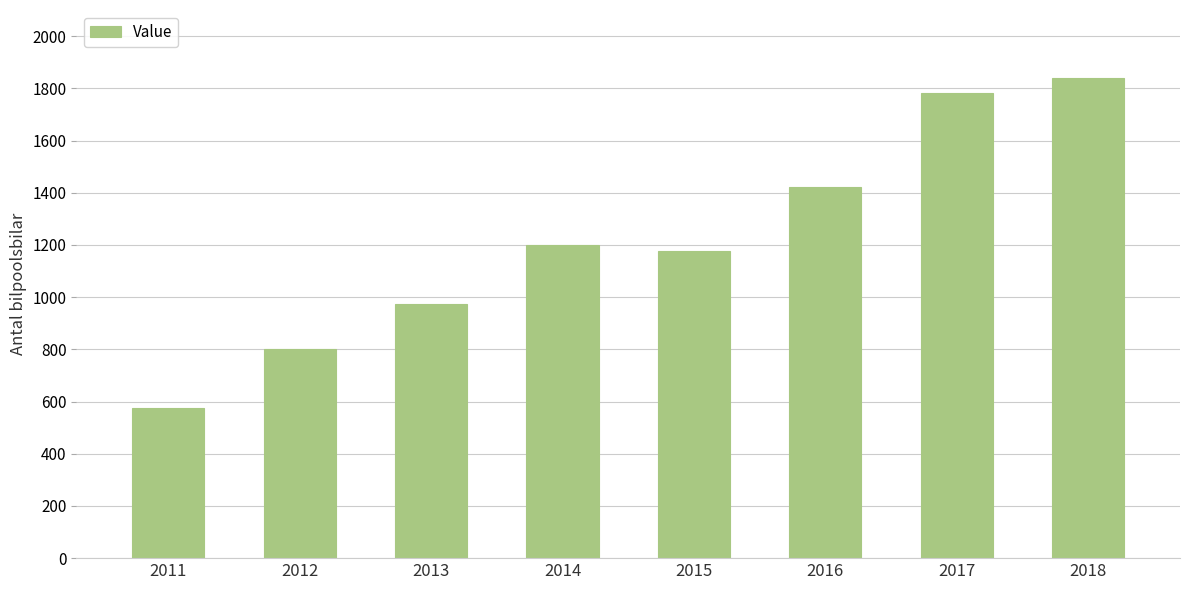

The chart shows a value of 575 at 2011. True or false?

True